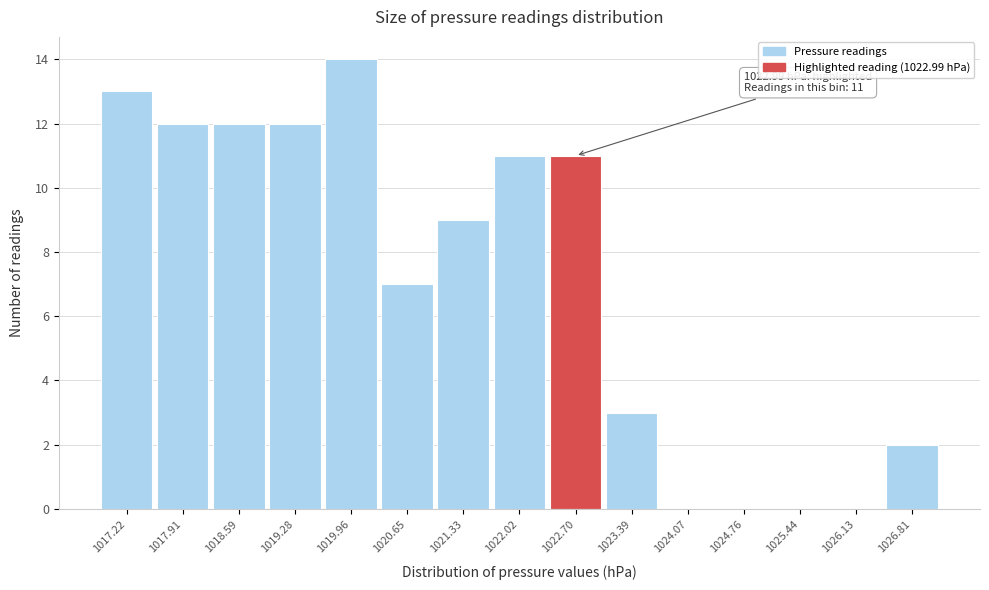

Reading right to left, extract all data points from this chart.

1026.81=2	1026.13=0	1025.44=0	1024.76=0	1024.07=0	1023.39=3	1022.70=11	1022.02=11	1021.33=9	1020.65=7	1019.96=14	1019.28=12	1018.59=12	1017.91=12	1017.22=13